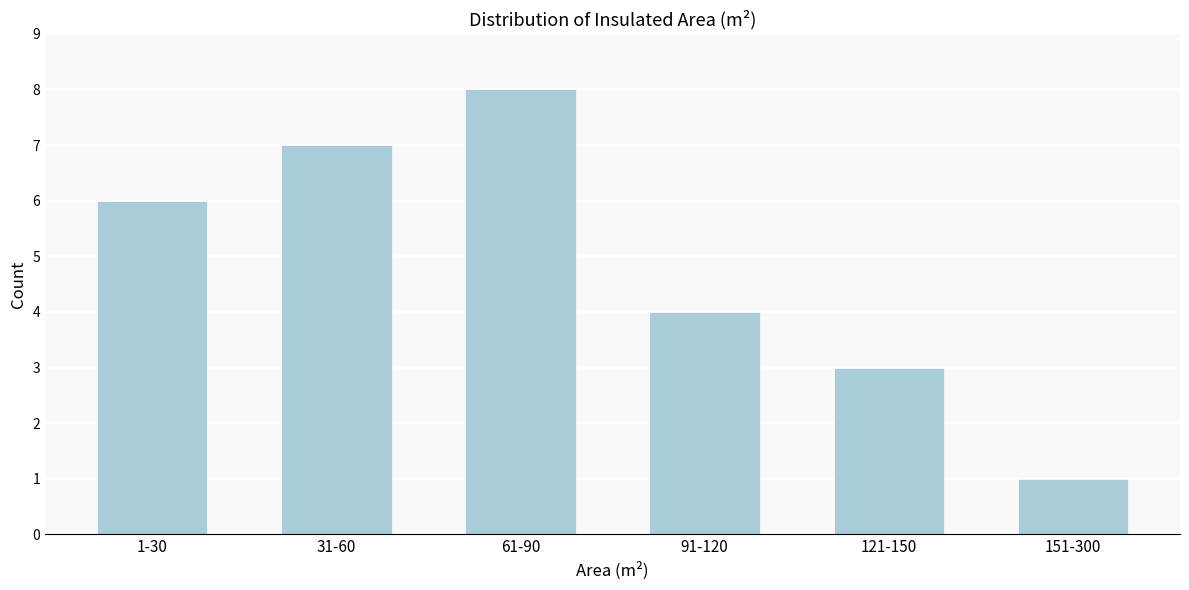

Reading left to right, list all the values displayed in this chart.

1-30=6	31-60=7	61-90=8	91-120=4	121-150=3	151-300=1